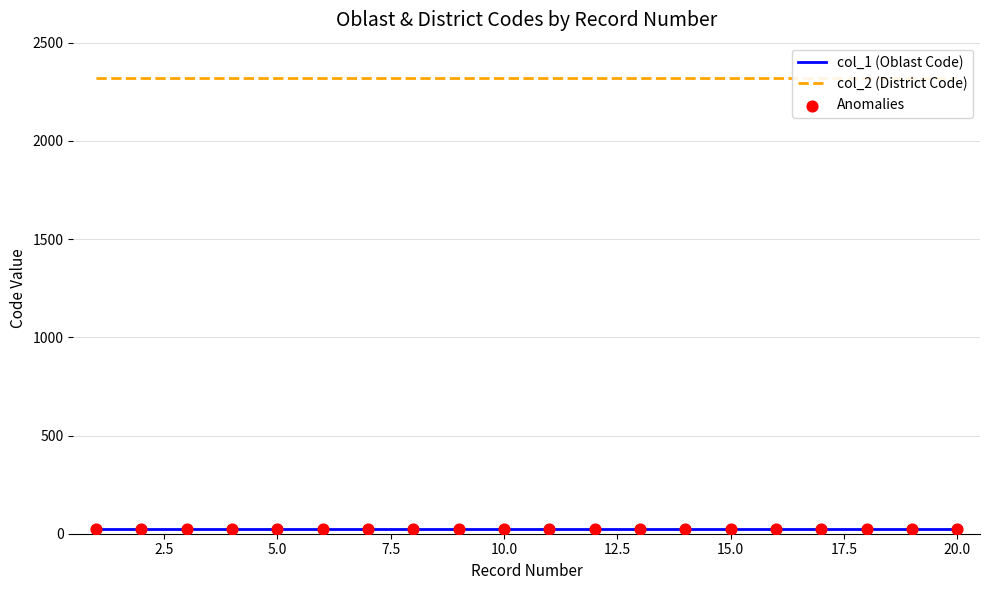

At how many categories does at least one series exceed 312?

20